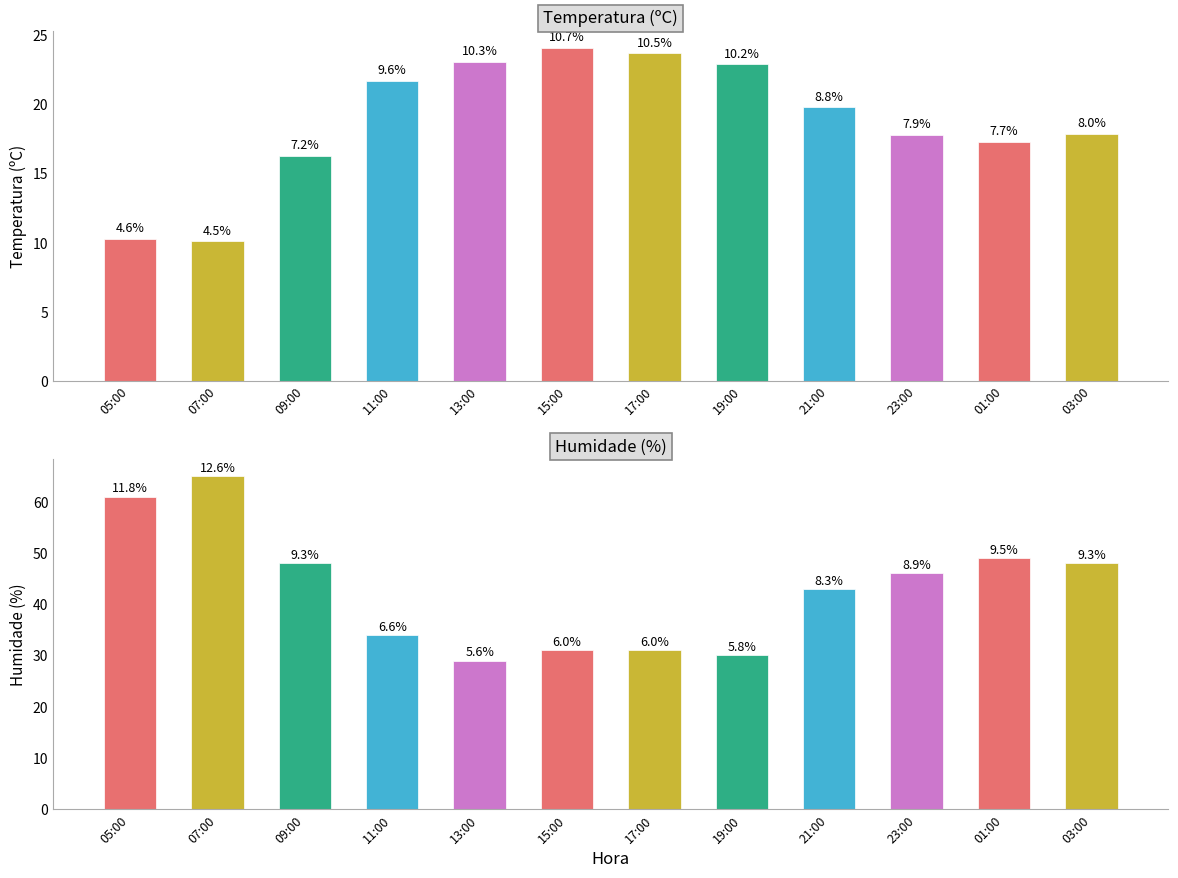

Rank the categories by Temperatura (ºC) value from lowest to highest.

07:00, 05:00, 09:00, 01:00, 23:00, 03:00, 21:00, 11:00, 19:00, 13:00, 17:00, 15:00